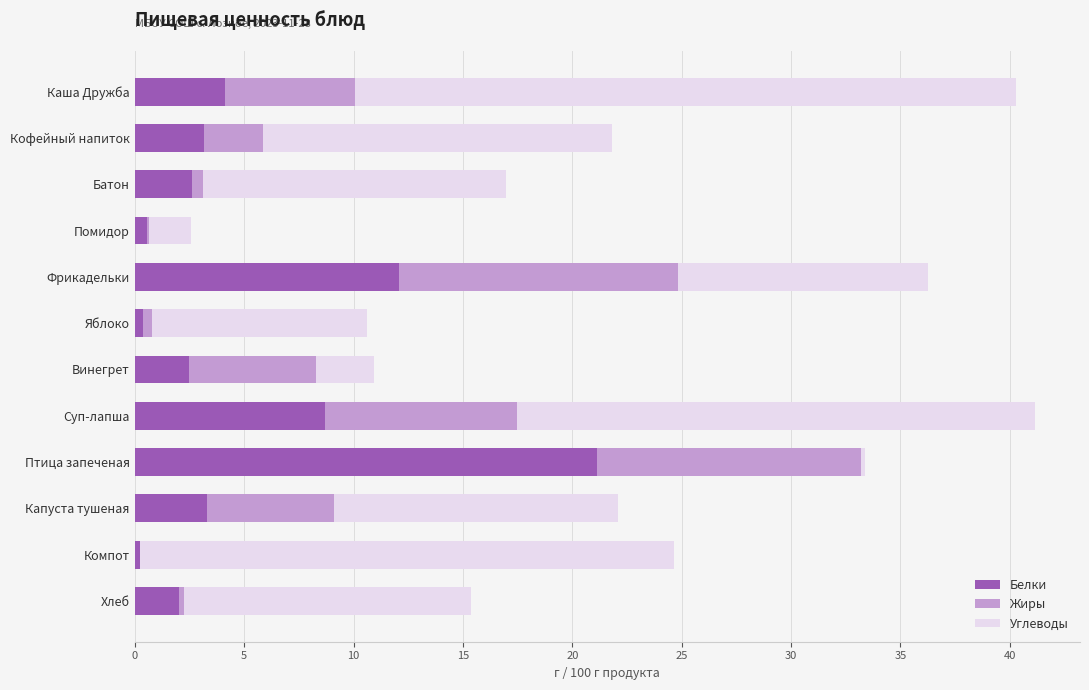

Read the Белки value at Суп-лапша.

8.7